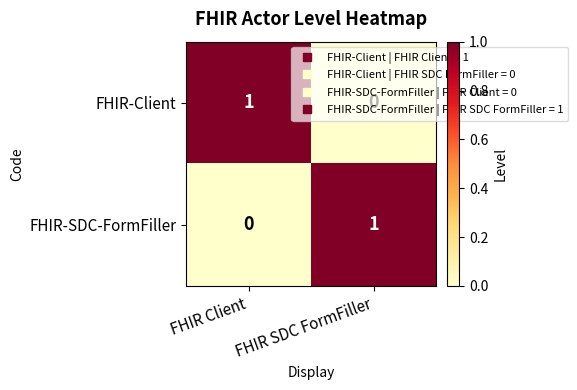

True or false: FHIR-Client has a value of 1 at FHIR Client.

True